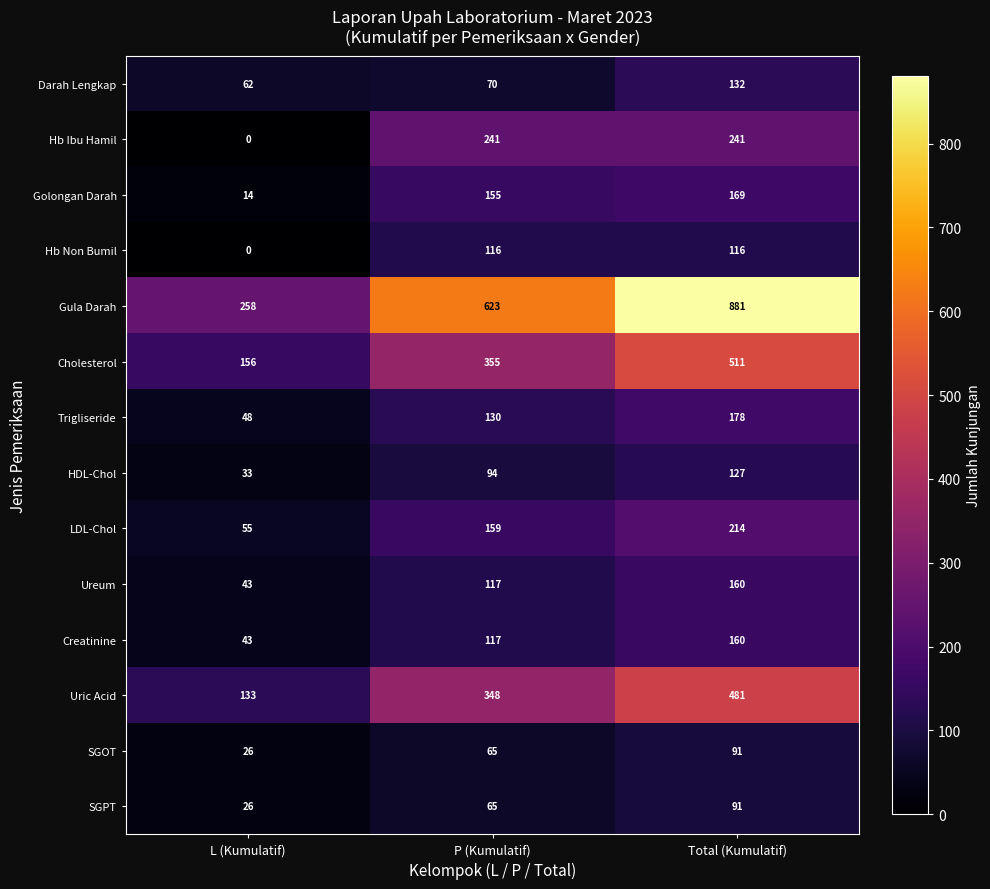

What is the sum of all LDL-Chol values?

428